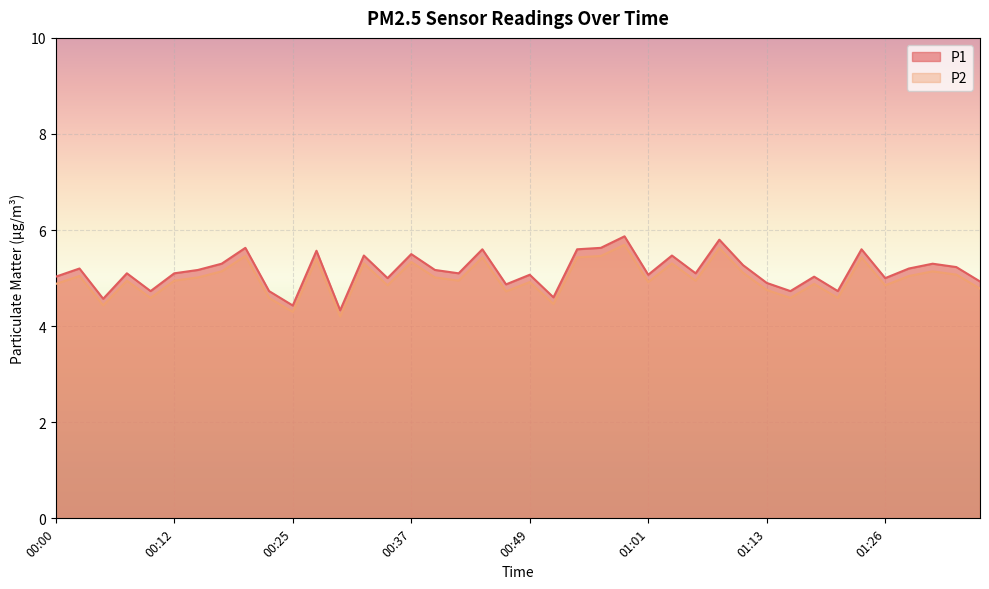

How many lines are shown in the chart?

2